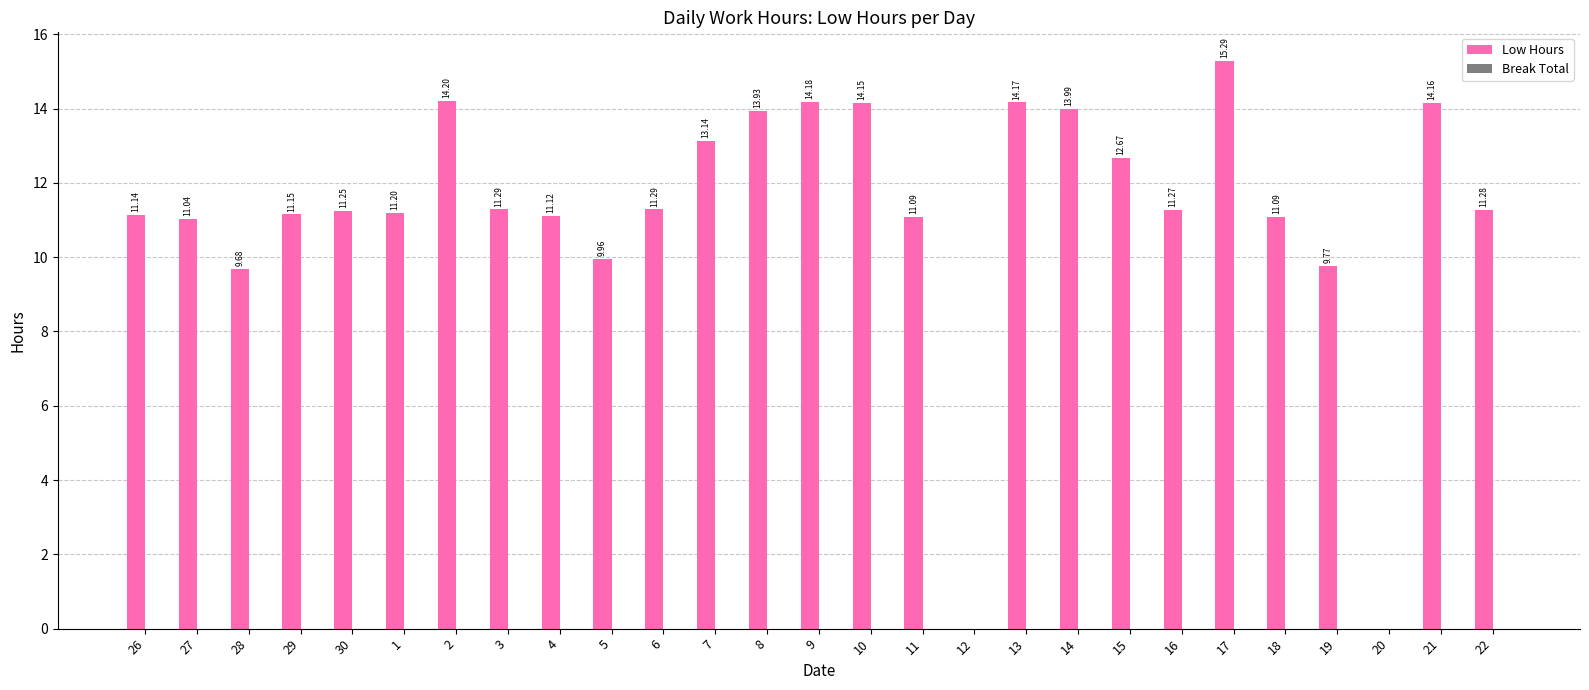

What is the sum of the values at 9 and 20?

14.2